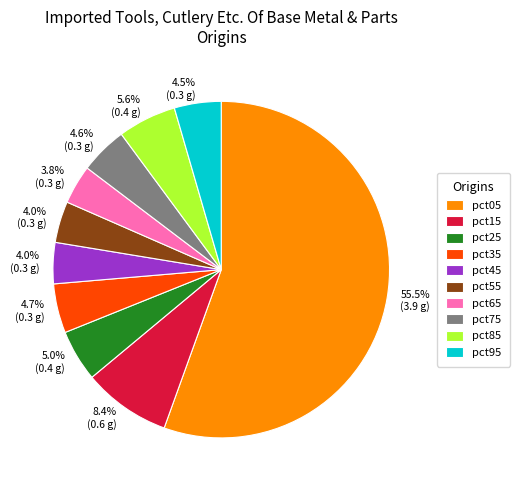

How many segments does this pie chart have?

10